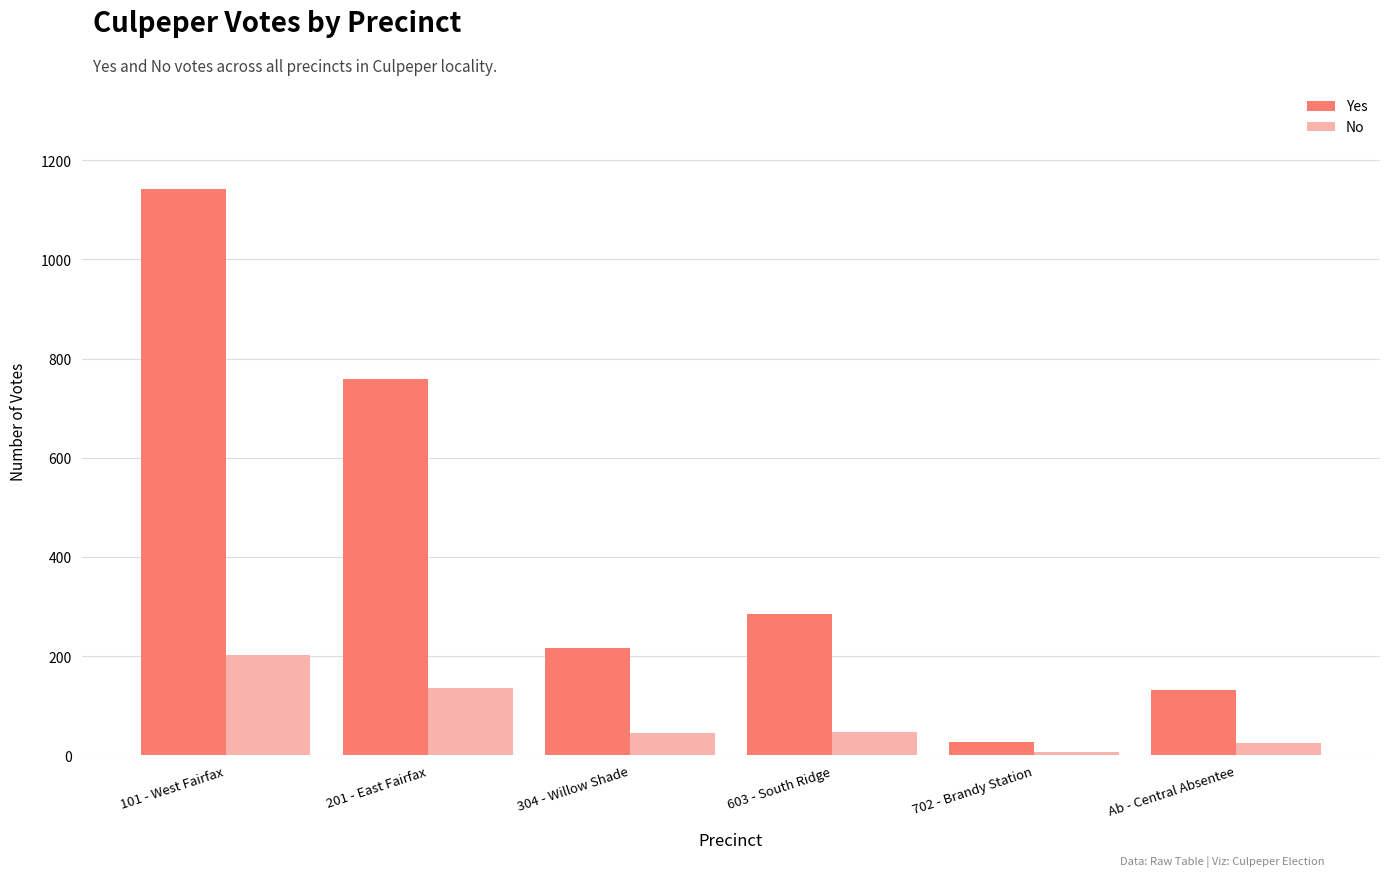

At how many categories does at least one series exceed 422?

2